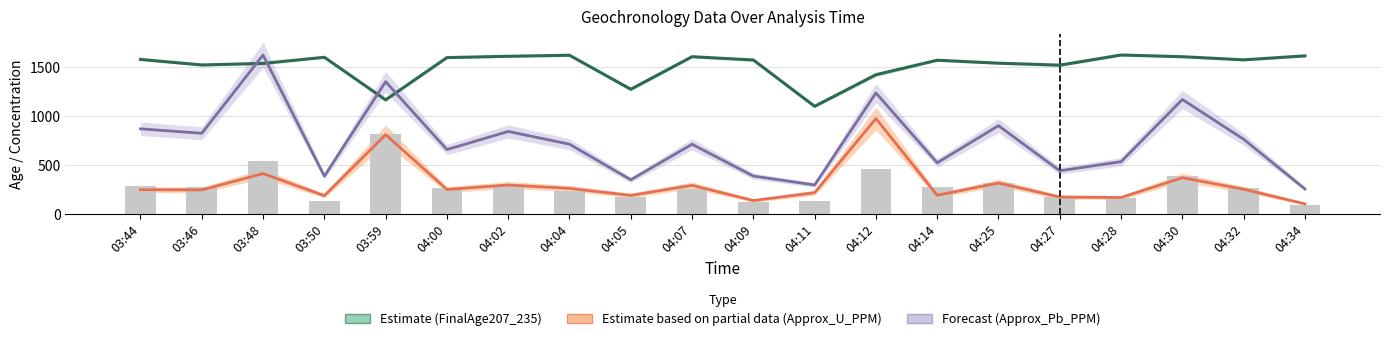

True or false: Approx_U_PPM (Partial) has a value of 412.3 at 03:48.

True